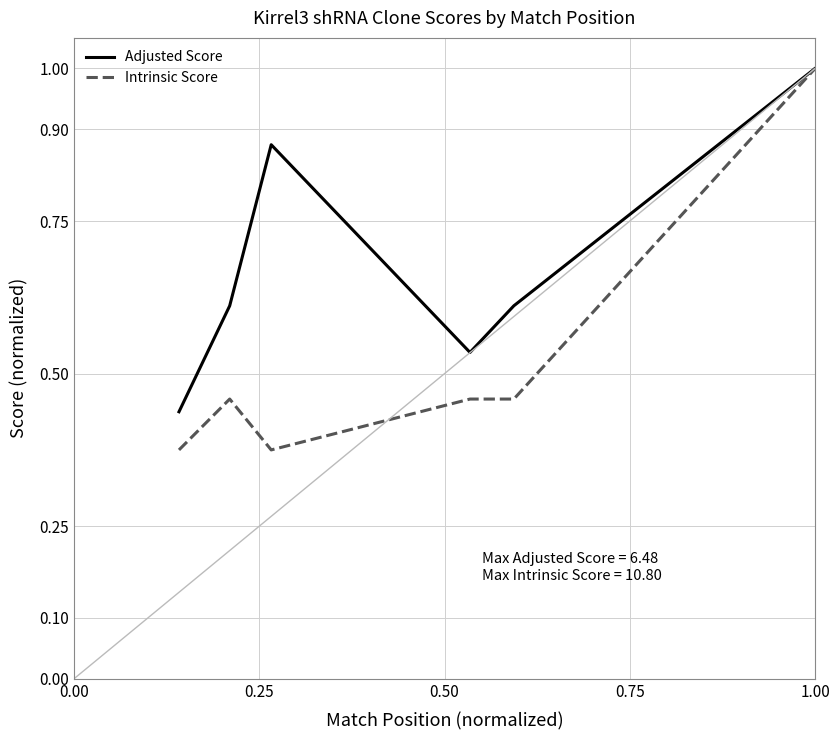

List the series in order of their overall mean, lowest first.

Intrinsic Score, Adjusted Score